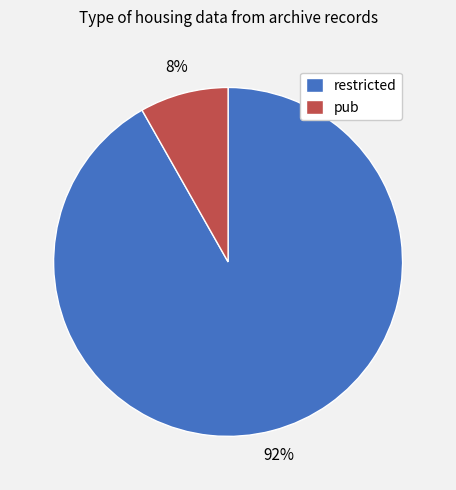

Is there any slice that represents more than half of the pie?

Yes